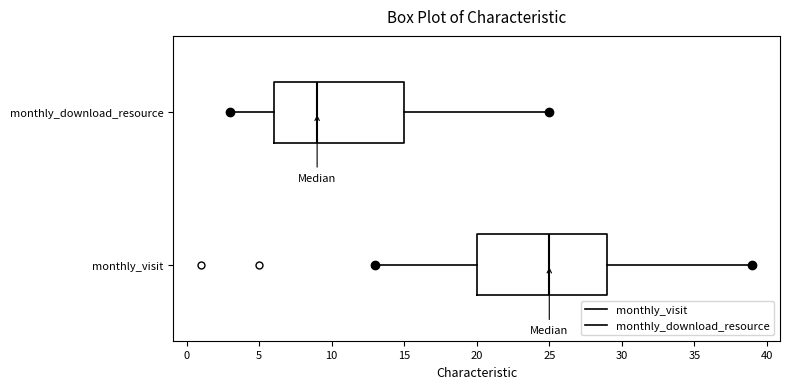

Reading bottom to top, read every box against the x-axis: the position of its median line, the range the box covers, and the ends of its whiskers. The values are not printed on the chart, so give them approximately, as read against the axis.

monthly_visit: median 25, box 20 to 29, whiskers 13 to 39
monthly_download_resource: median 9, box 6 to 15, whiskers 3 to 25